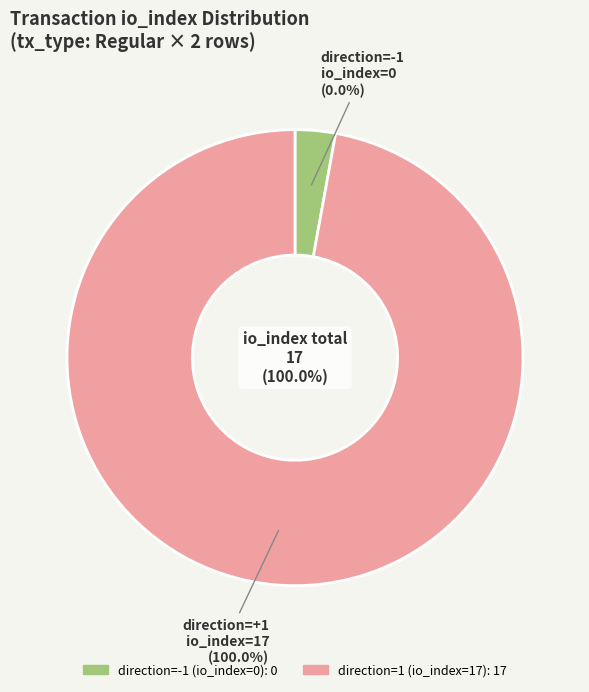

True or false: direction=1 (io_index=17) accounts for 100% of the total.

True